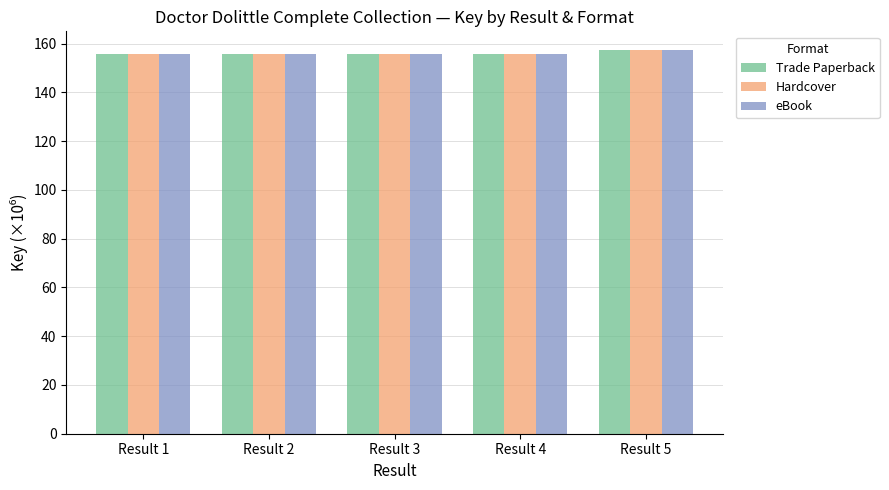

How many series are shown in this chart?

3